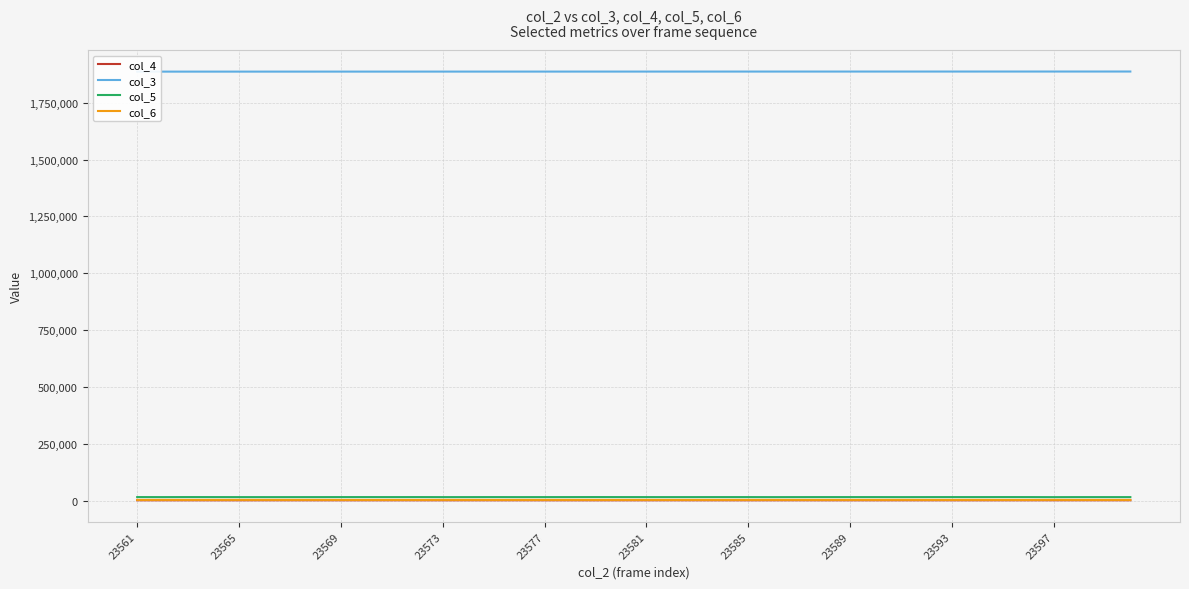

At which label is col_4 closest to 1574?

23561